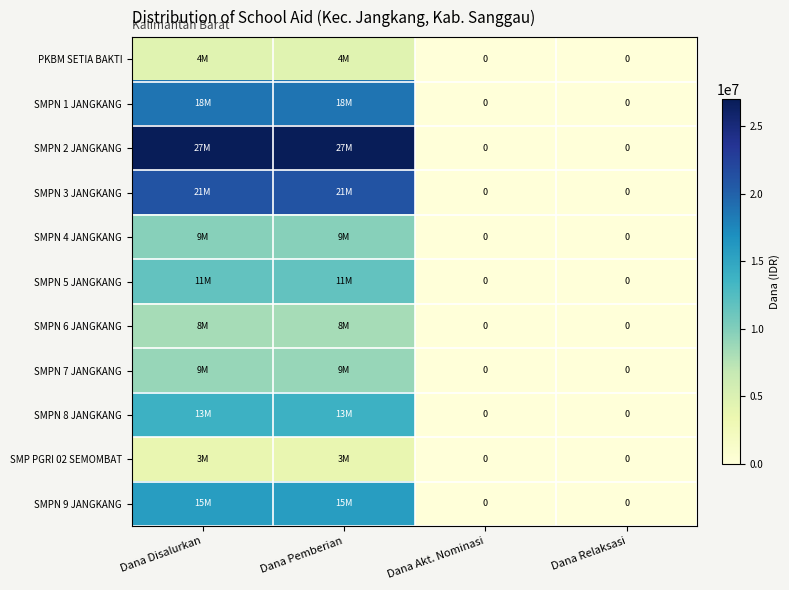

Is the value of PKBM SETIA BAKTI at Dana Pemberian greater than the value of SMPN 6 JANGKANG at Dana Relaksasi?

Yes